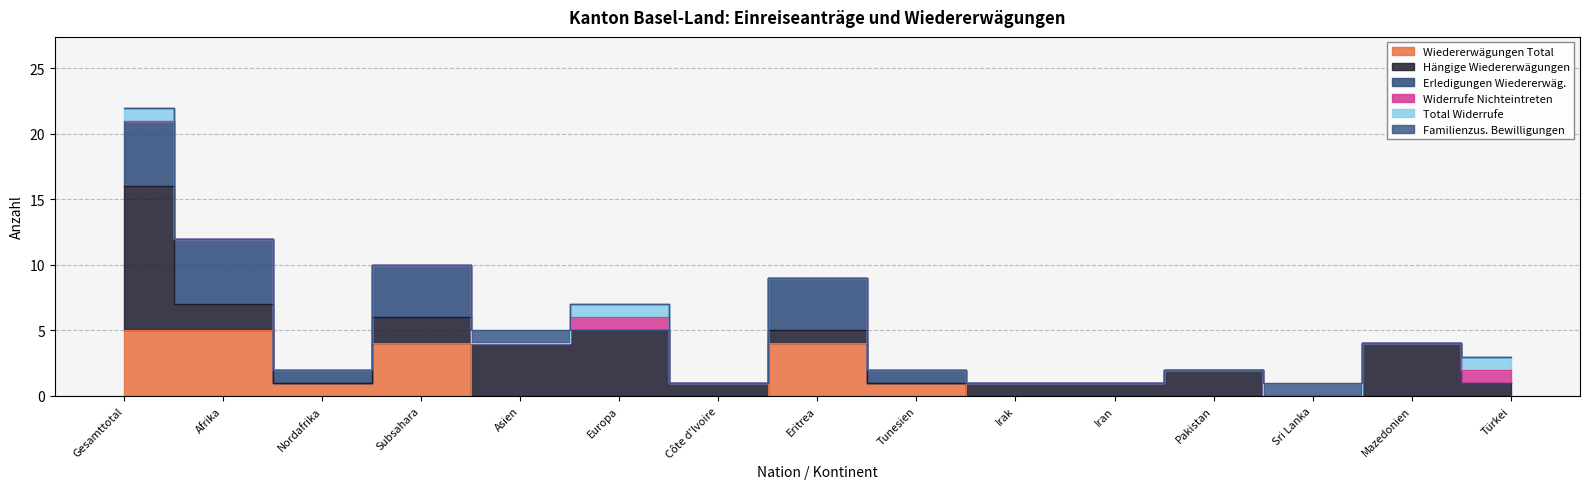

True or false: Erledigungen Wiedererwäg. and Total Widerrufe intersect in this chart.

False